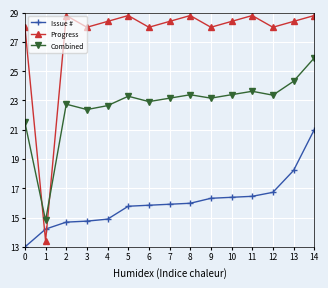

Is it true that Combined equals 24.6 at 1?

False